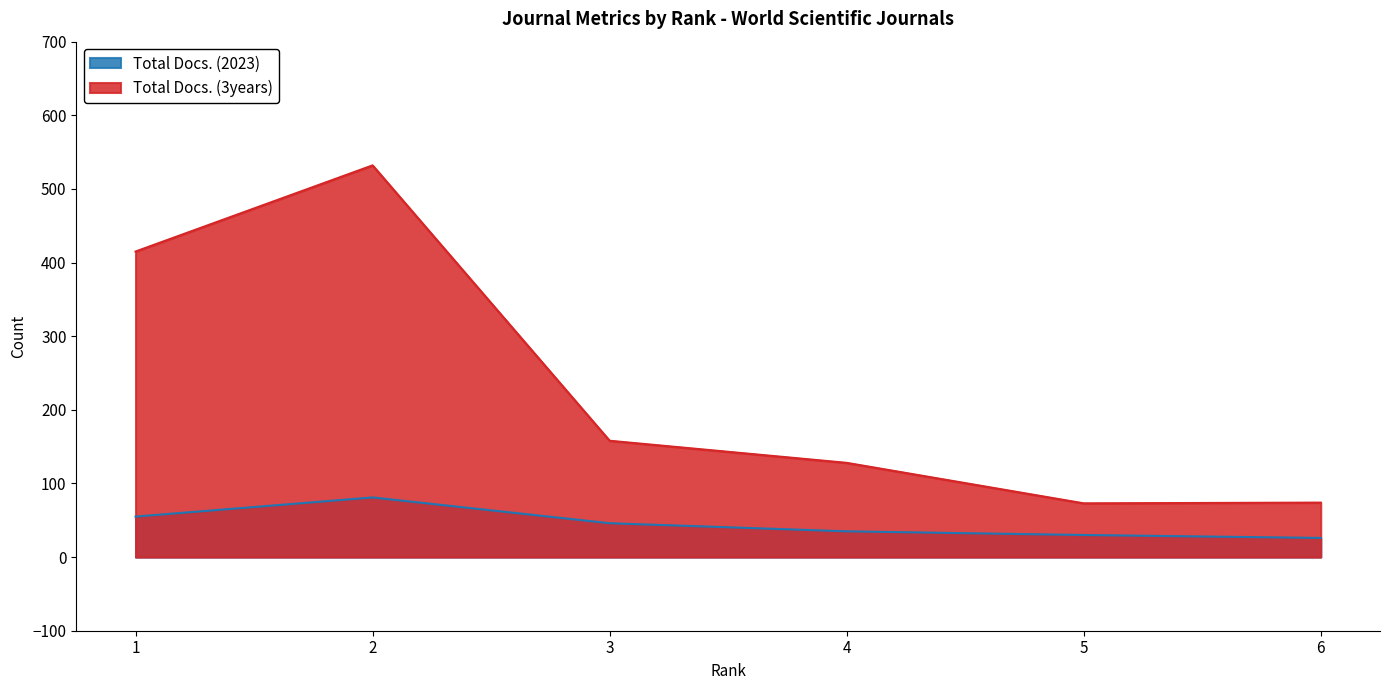

Read the Total Docs. (3years) value at 6.

74